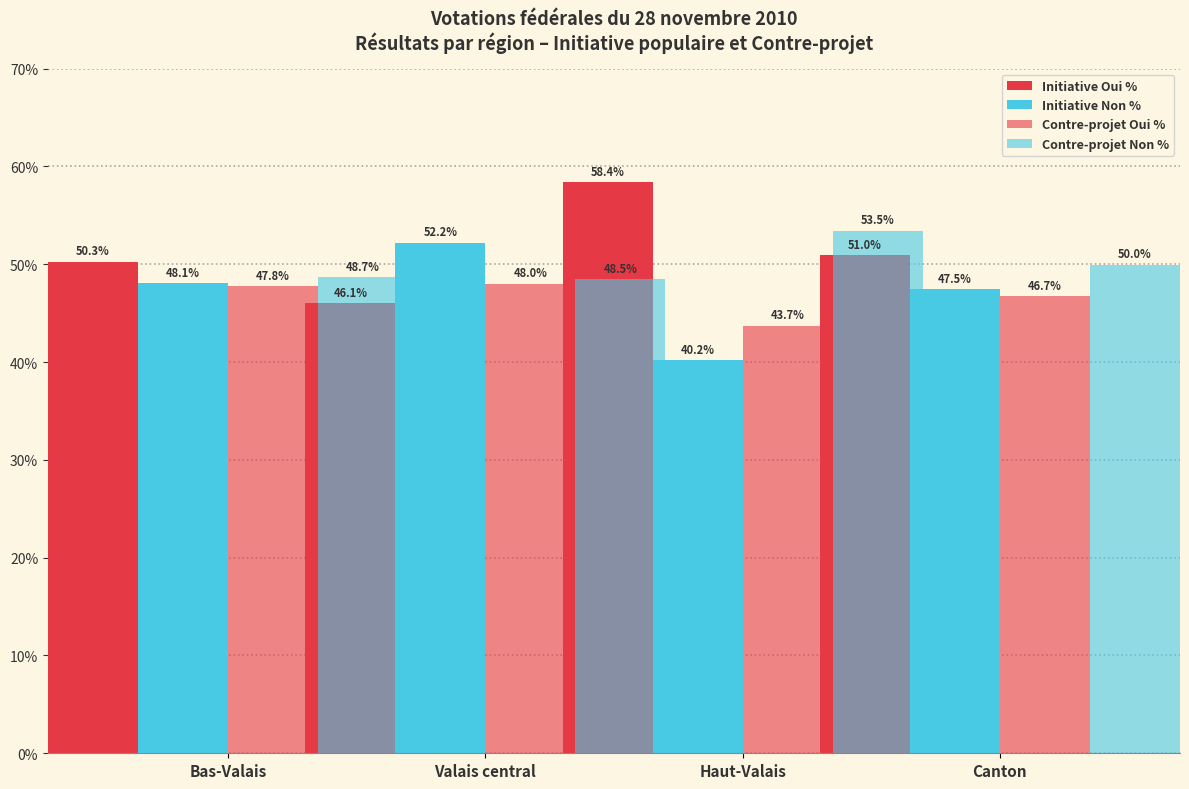

What is the difference between the Initiative Non % values at Bas-Valais and Haut-Valais?

7.9